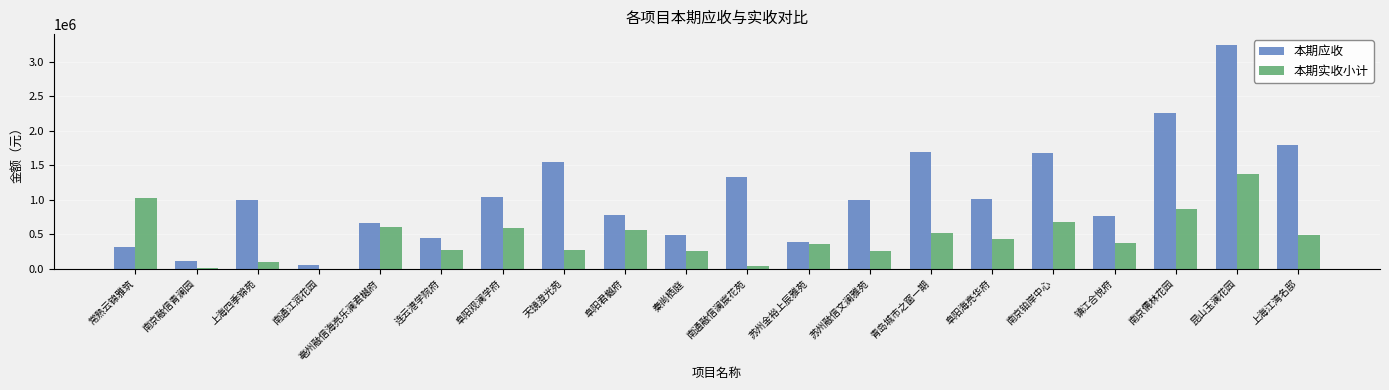

Where does the 本期实收小计 series first go above 424824?

常熟云锦雅筑